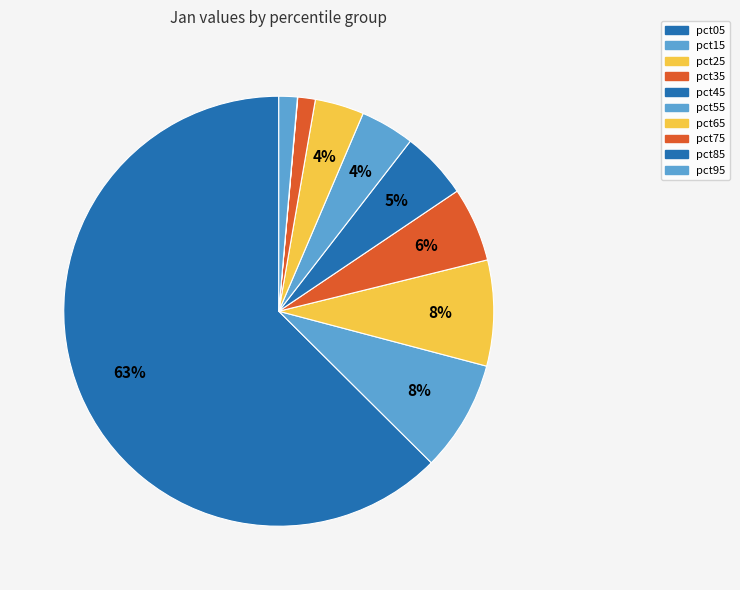

Which category has the biggest portion of the pie?

pct05